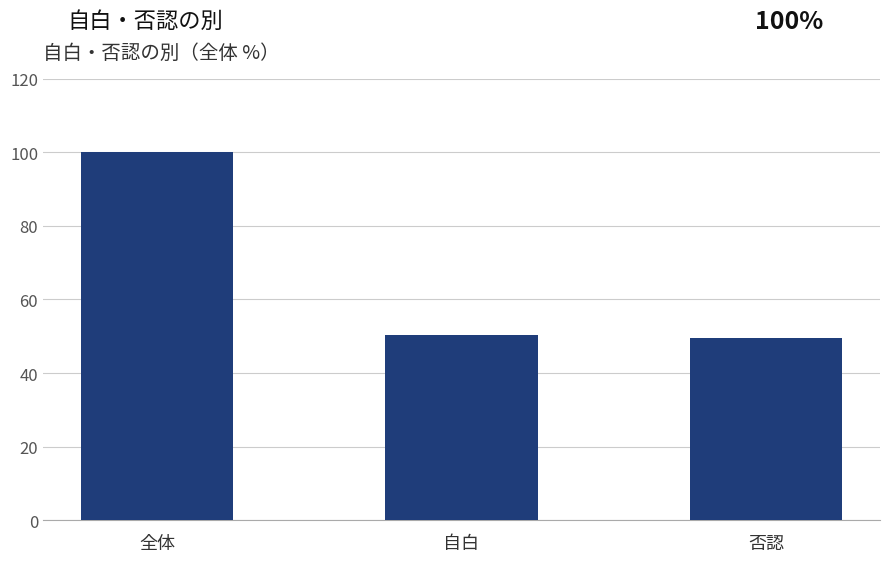

What is the average value?

66.7